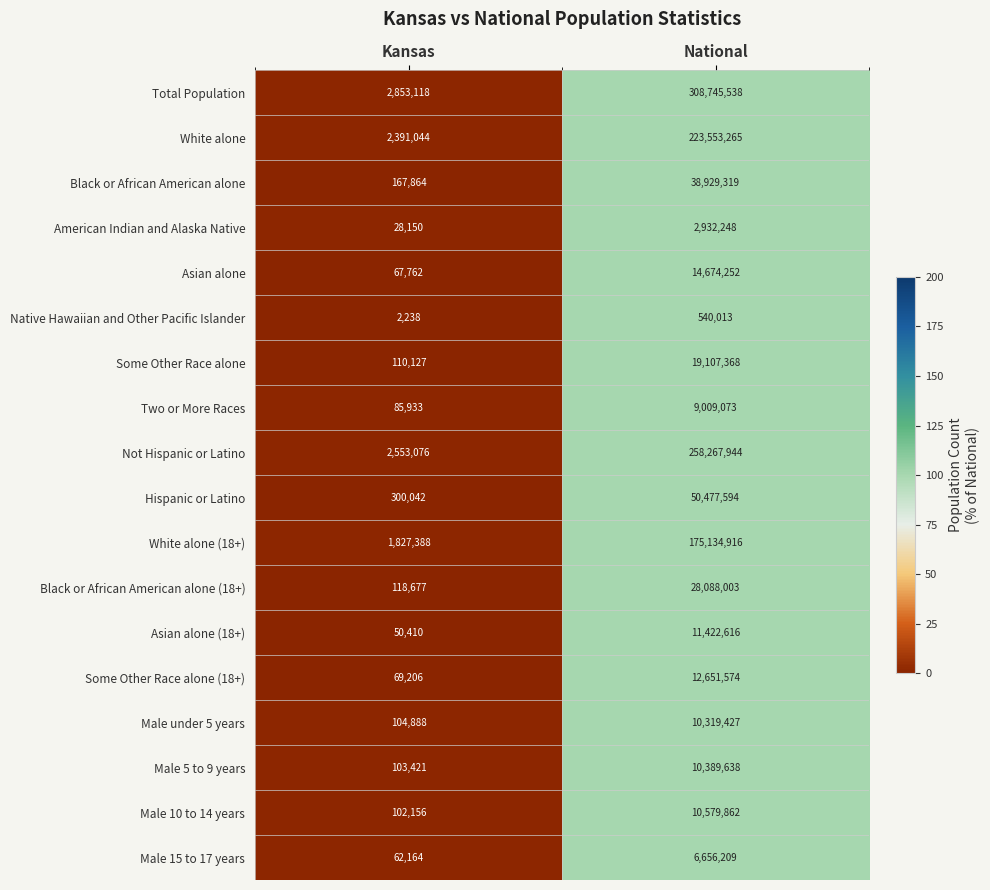

At which category does the chart reach its minimum across all series?

Kansas